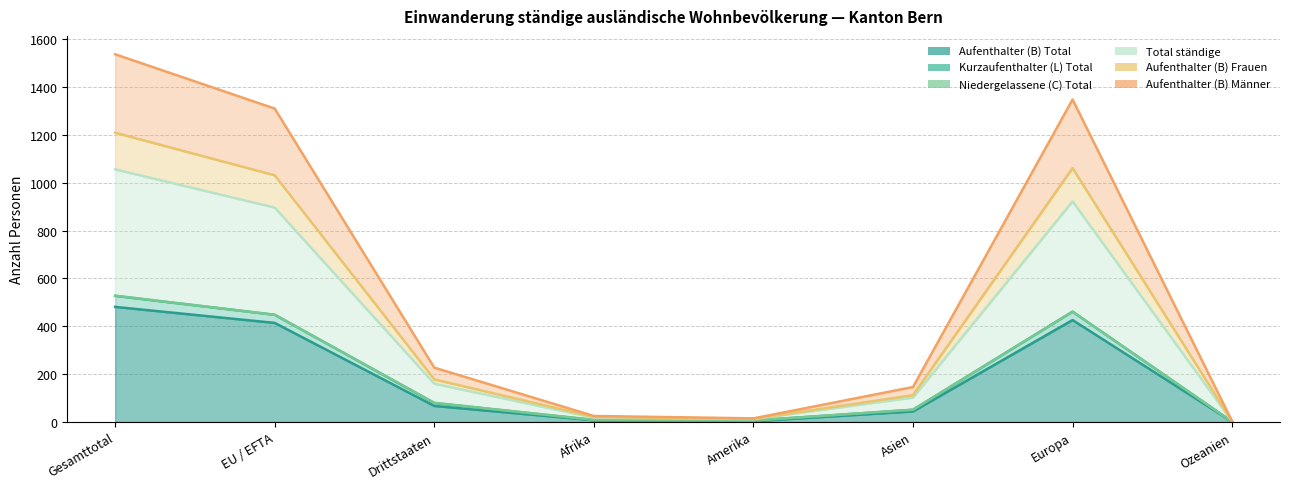

What is the difference between the second highest and second lowest values in the Aufenthalter (B) Total series?

423